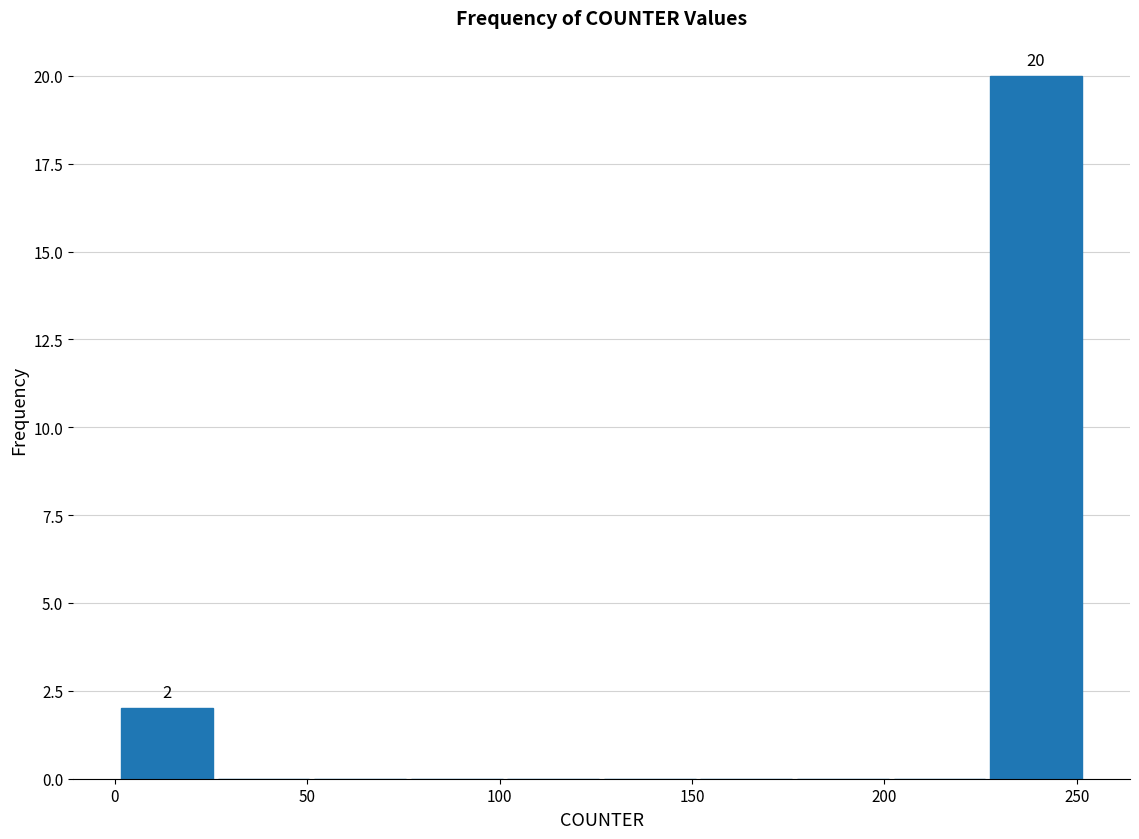

Which range on the x-axis has the tallest bar?

225 to 250